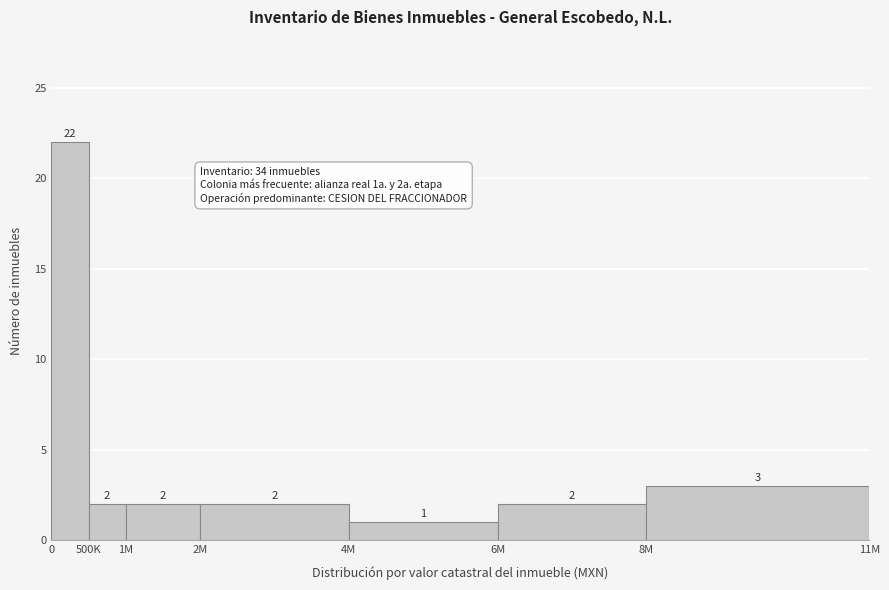

Reading left to right, what are all the values shown in this chart?

22	2	2	2	1	2	3